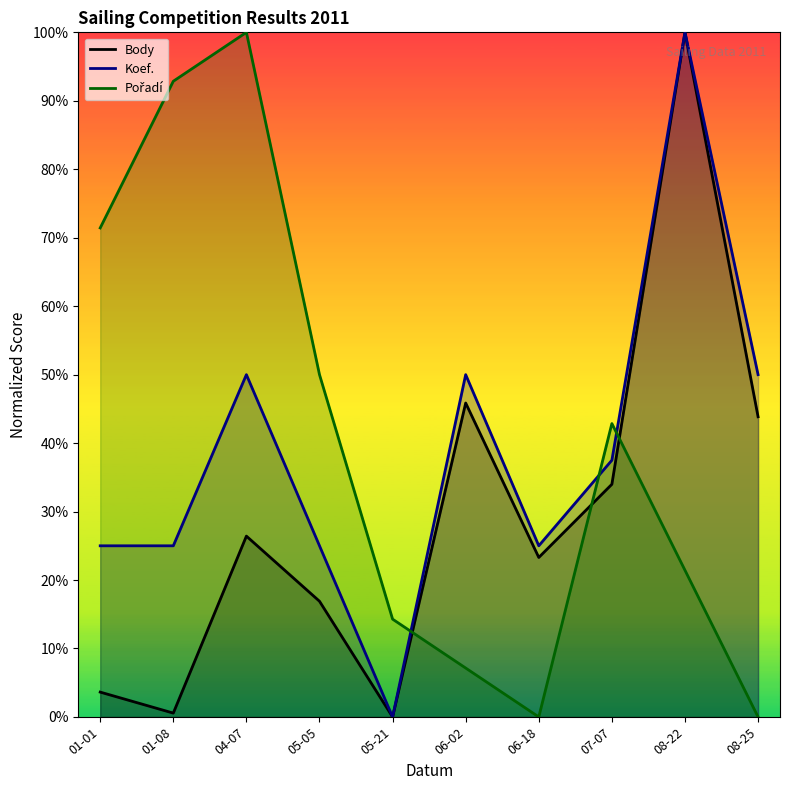

At which category does the chart reach its minimum across all series?

05-21